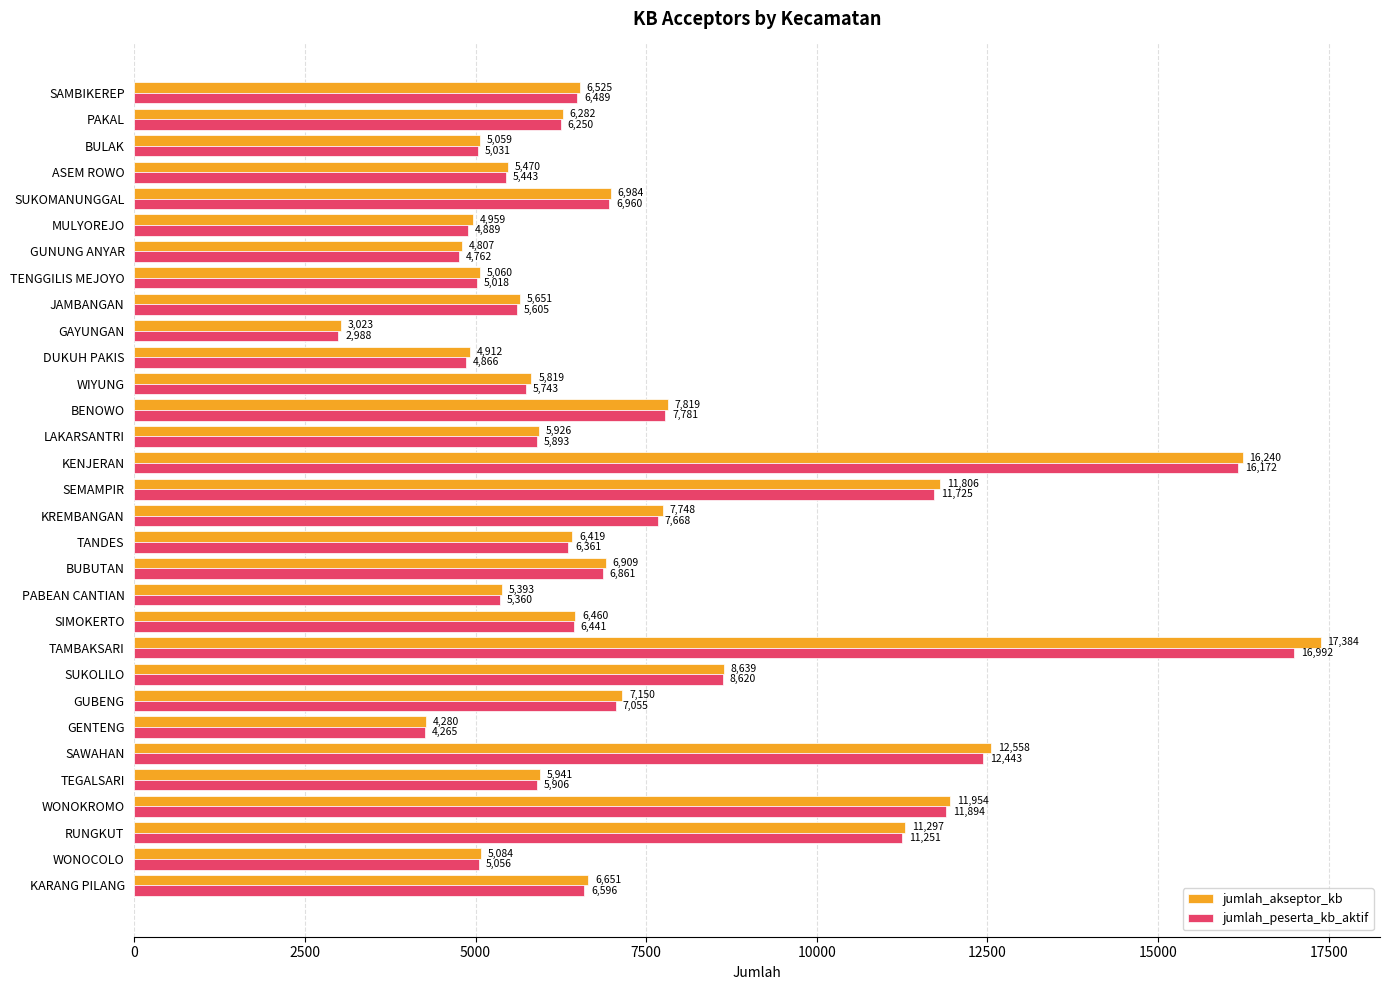

Which series has the largest total across all categories?

jumlah_akseptor_kb